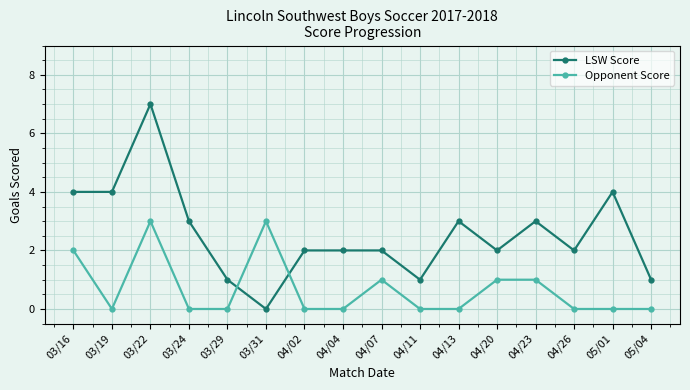

At 03/29, list the series in order from smallest to largest.

Opponent Score, LSW Score